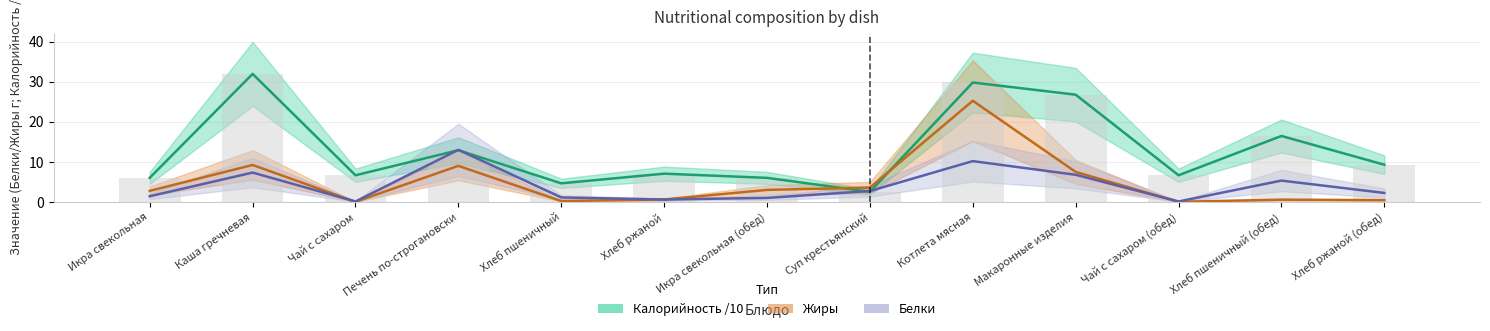

How many bars are there in each group?

3